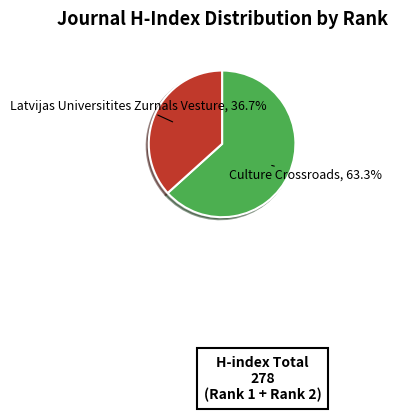

Which category has the biggest portion of the pie?

Culture Crossroads